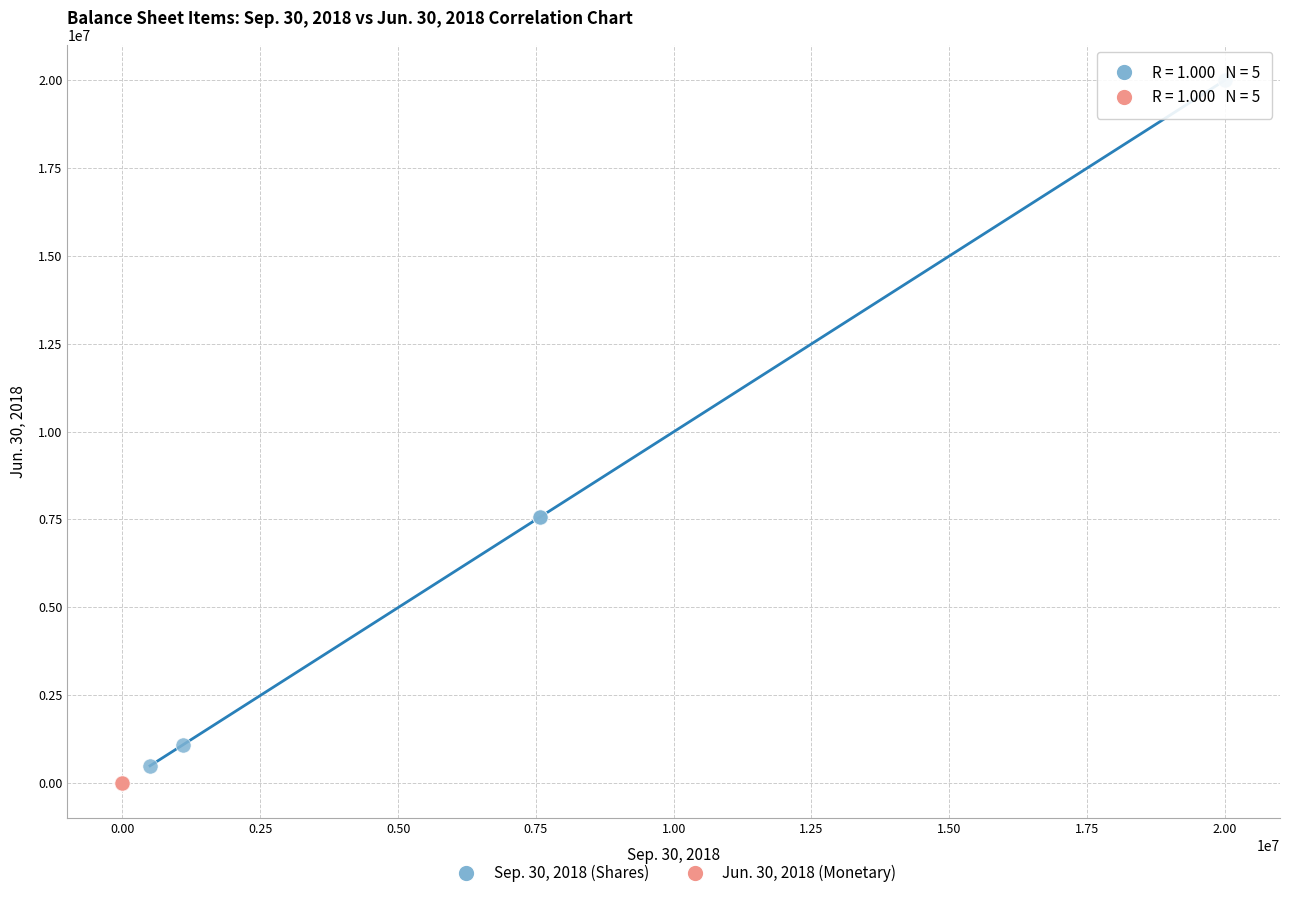

Which series reaches the maximum Y coordinate?

Sep. 30, 2018 (Shares)